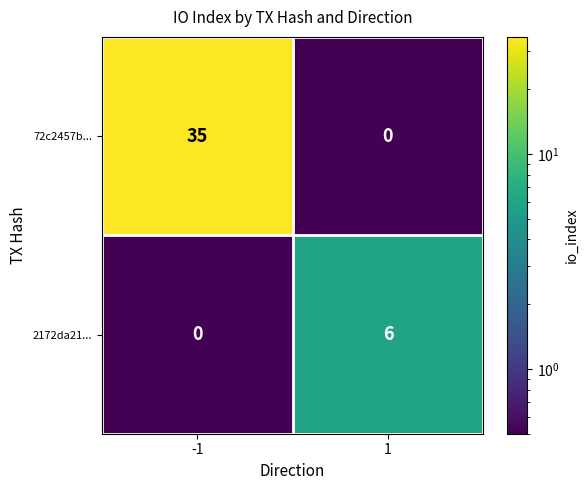

What is the difference between the maximum and minimum values in the 72c2457b... series?

35